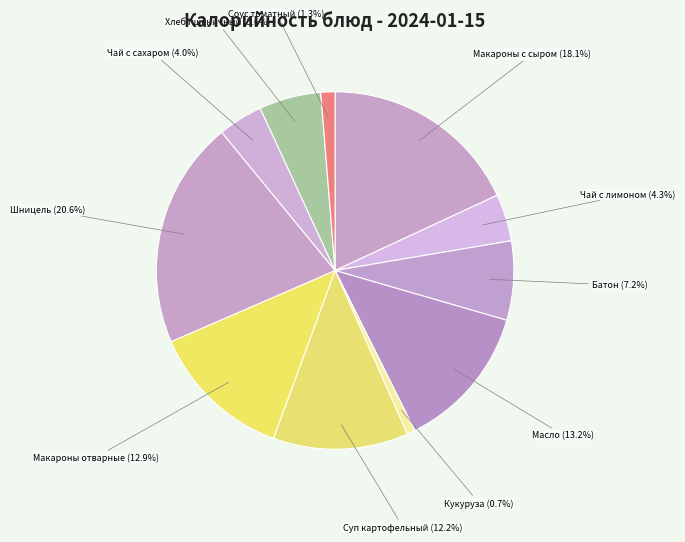

Count the number of slices in the pie.

11